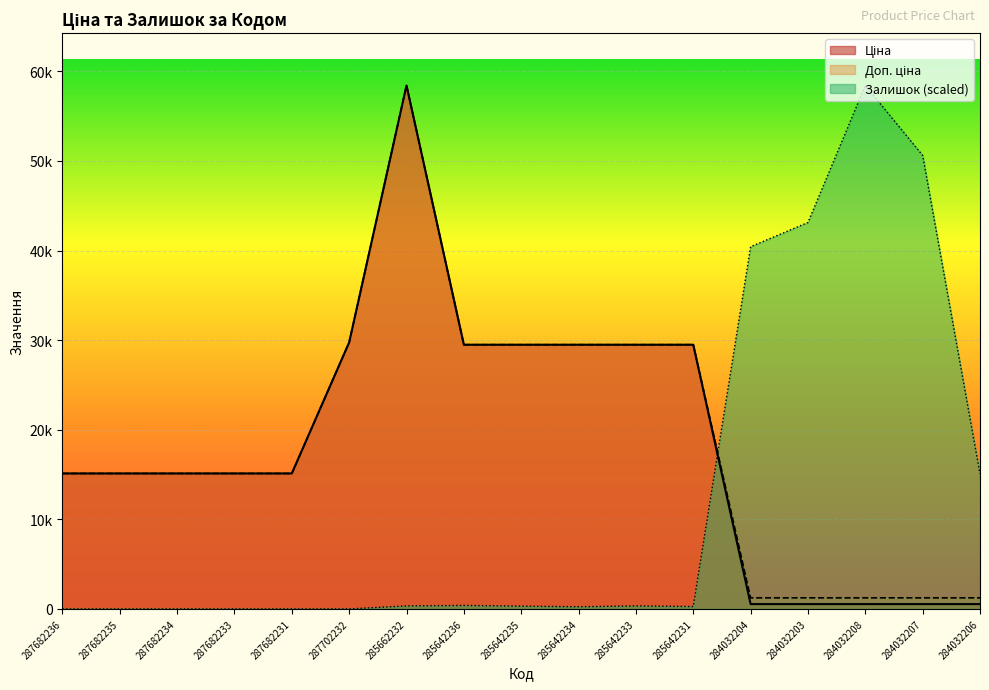

True or false: Доп. ціна has more than 2 points higher than both neighbors.

False